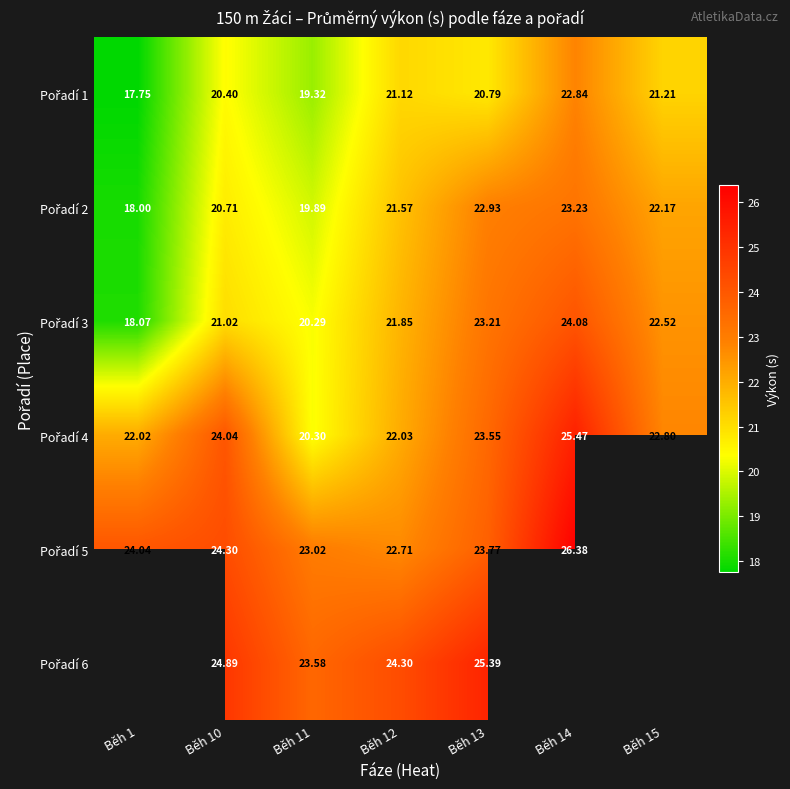

Which series has the widest spread of values?

Pořadí 3